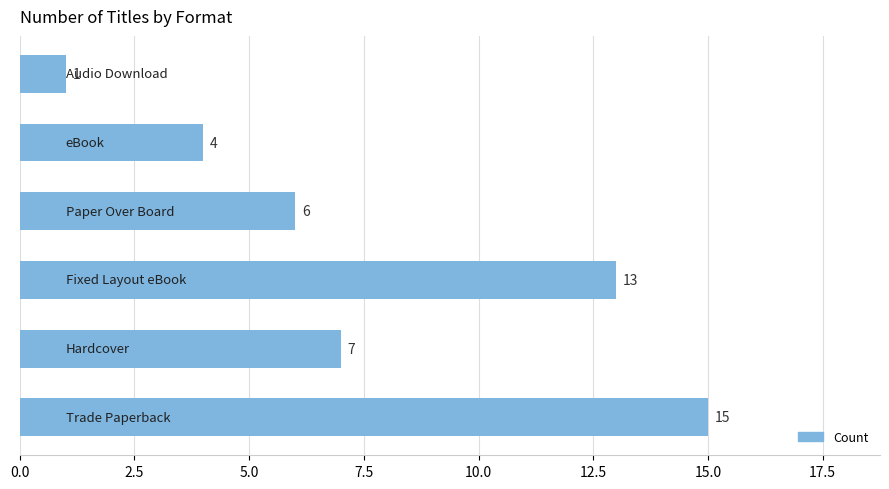

What is the maximum value shown in the chart?

15